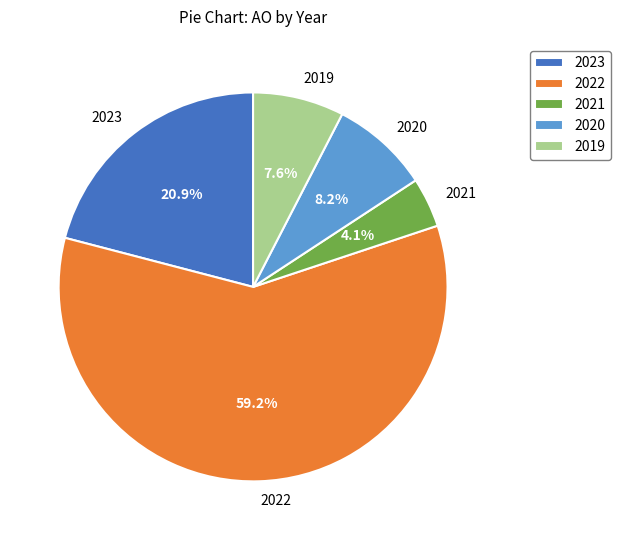

What is the largest slice in the pie chart?

2022